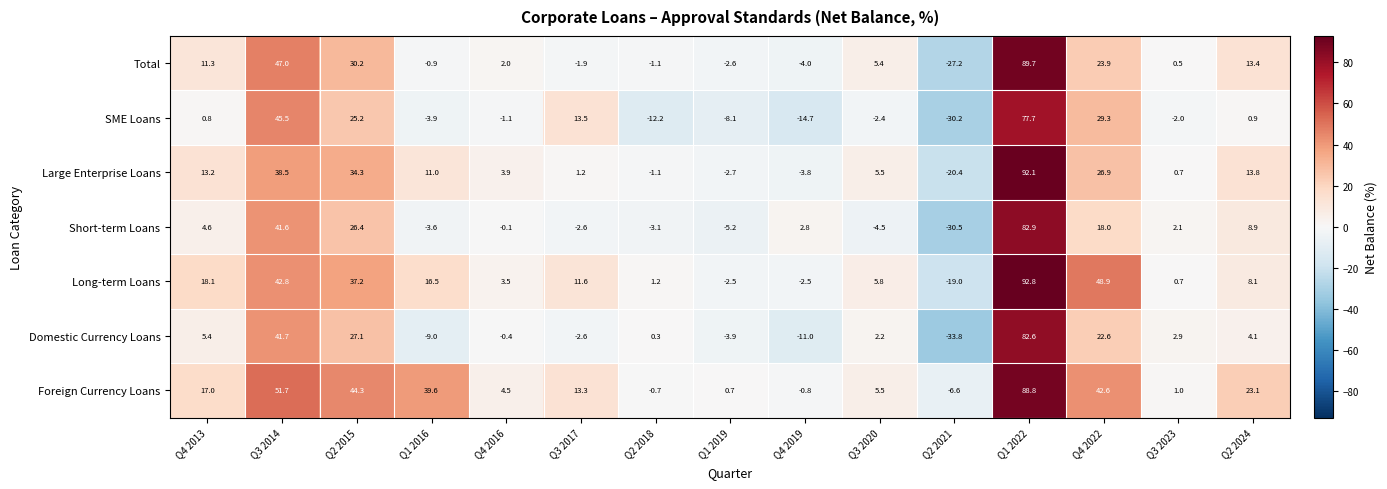

What is the smallest value displayed?

-33.8